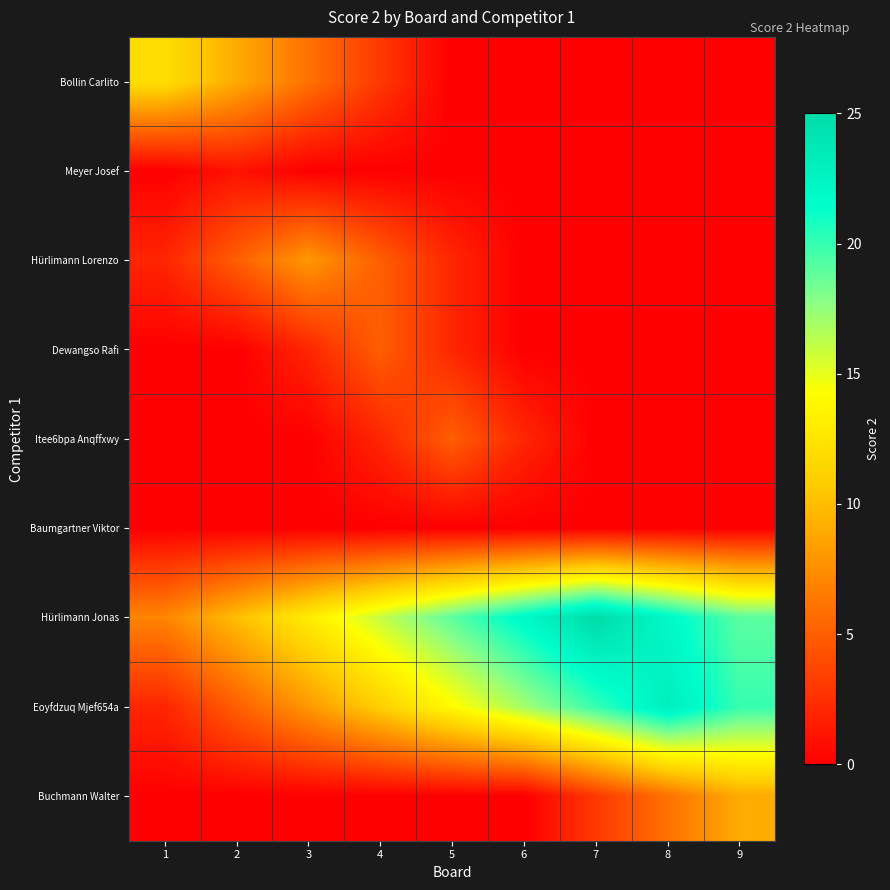

What is the difference between the highest and lowest values at 1?

12